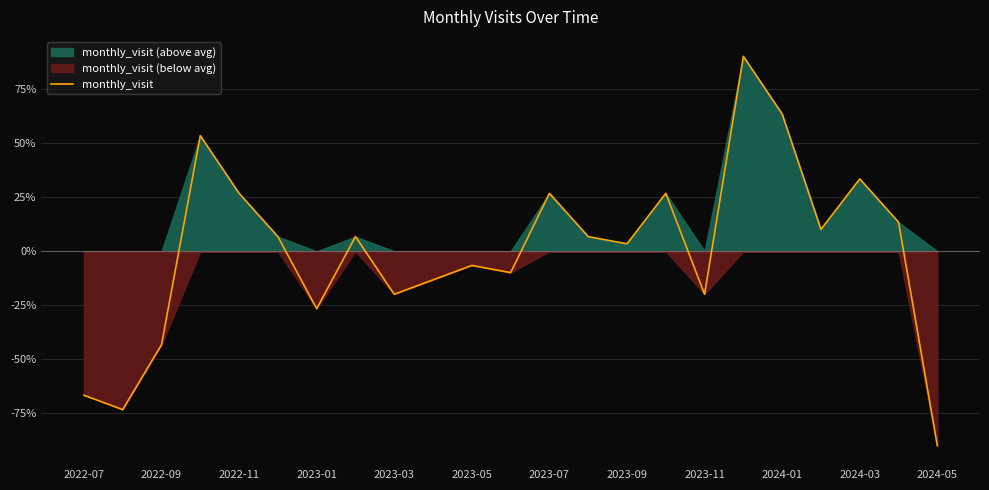

Which category has the lowest value in the monthly_visit series?

2024-05